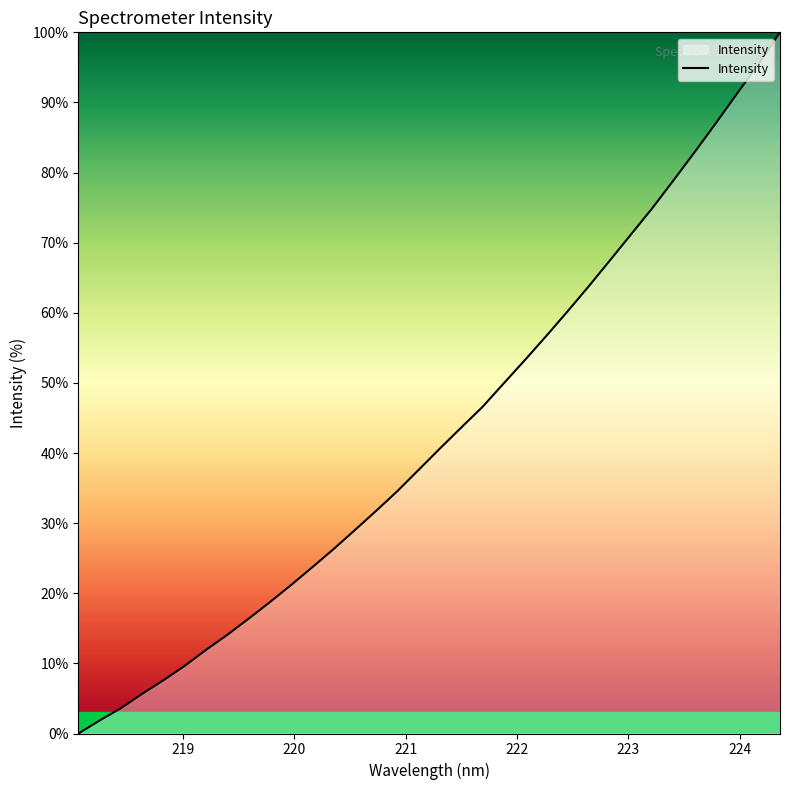

What is the greatest value displayed?

100.0